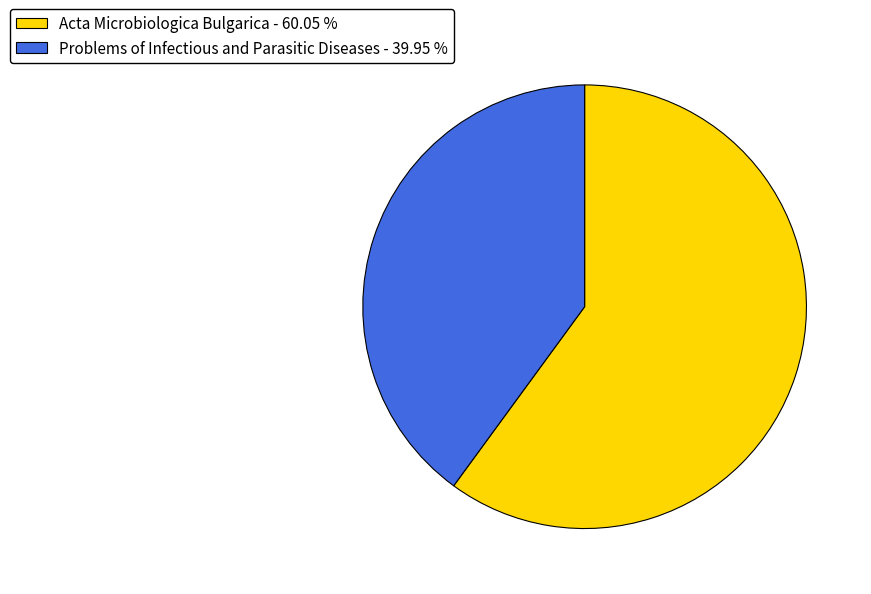

Between Problems of Infectious and Parasitic Diseases and Acta Microbiologica Bulgarica, which is larger?

Acta Microbiologica Bulgarica